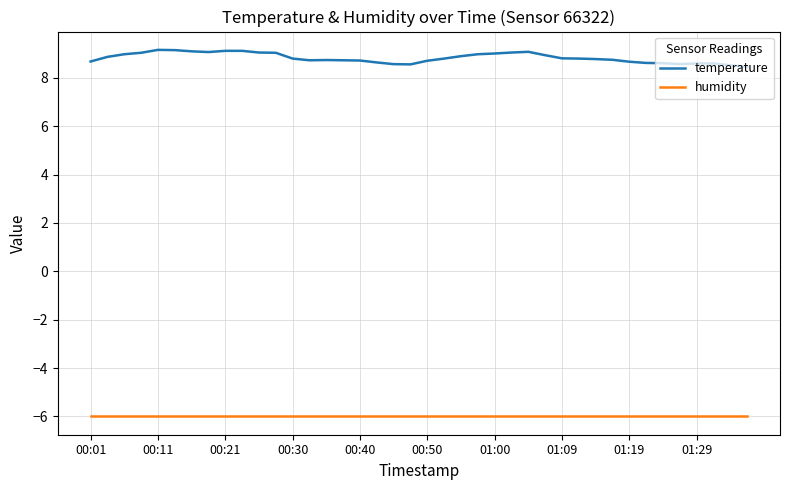

Which series has the widest spread of values?

temperature